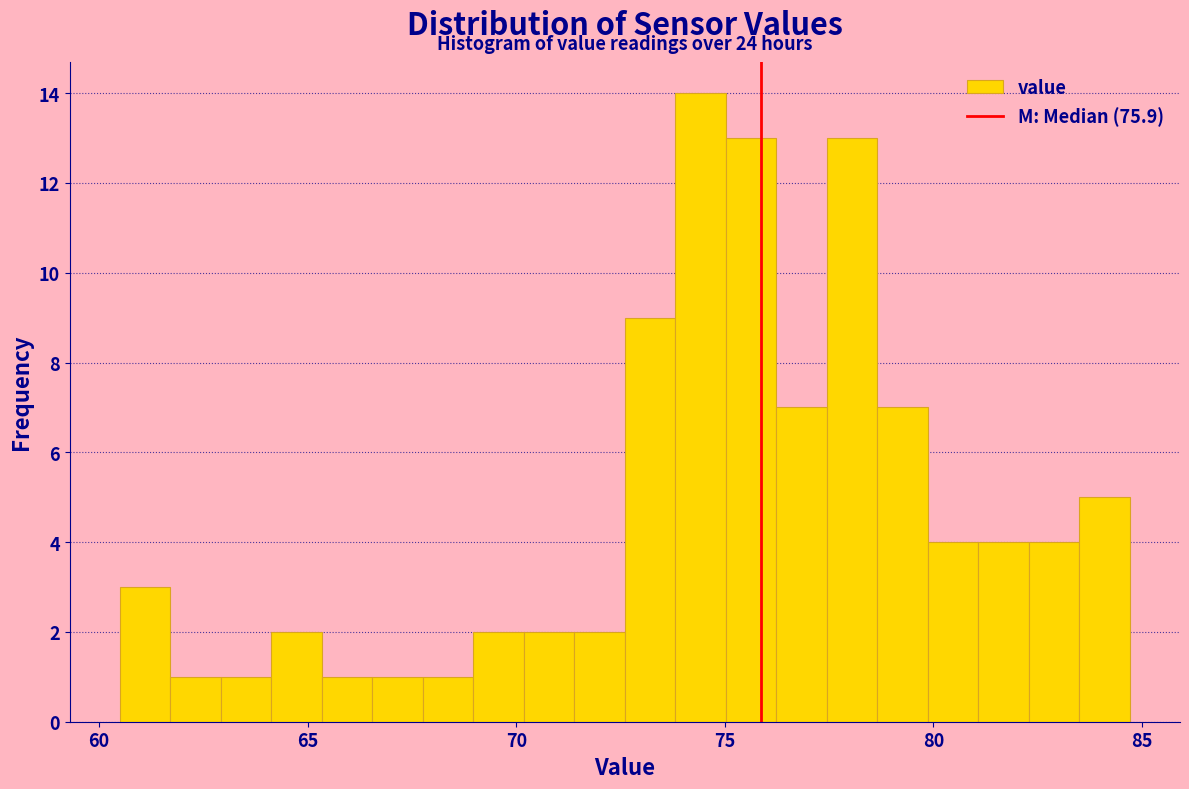

Around what value on the x-axis is the tallest bar? Give the approximate position of its centre, as read against the axis.

74.5